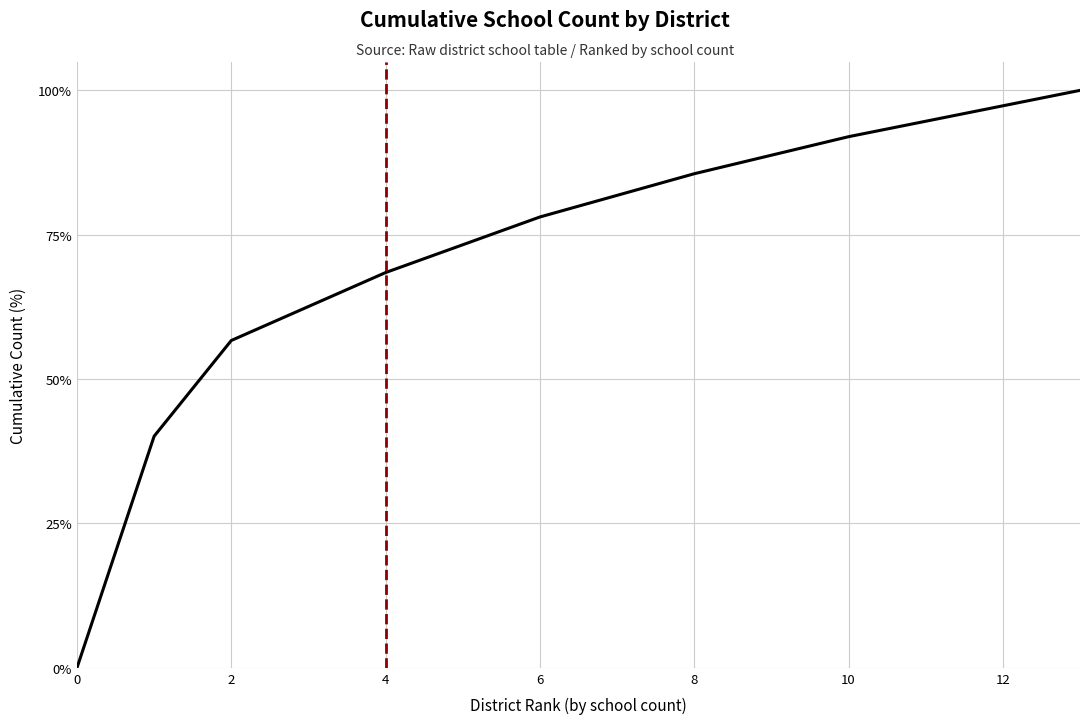

What is the greatest value displayed?

100.0